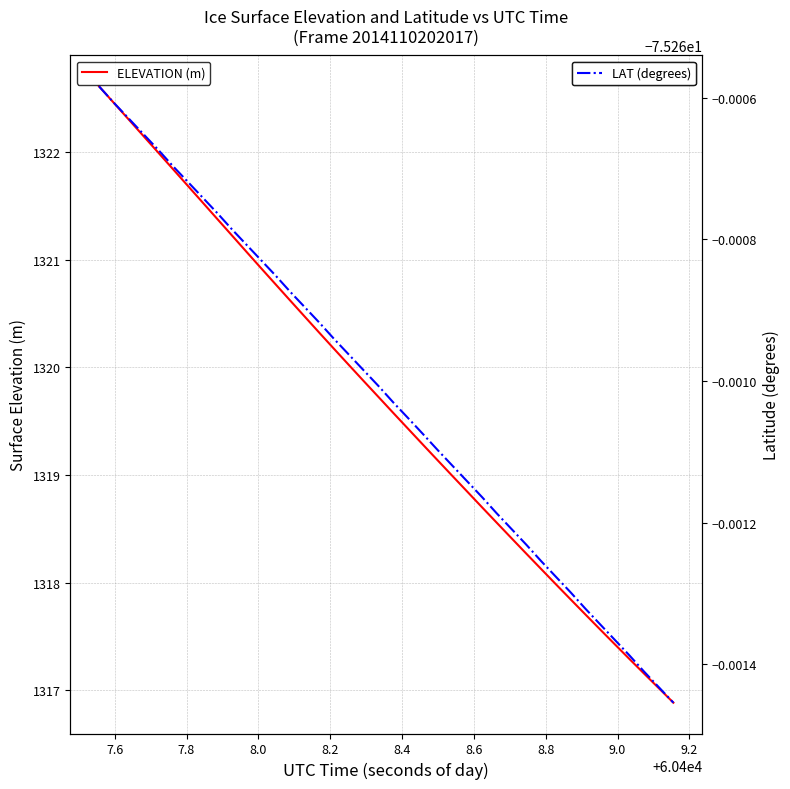

True or false: LAT (degrees) and ELEVATION (m) intersect in this chart.

False